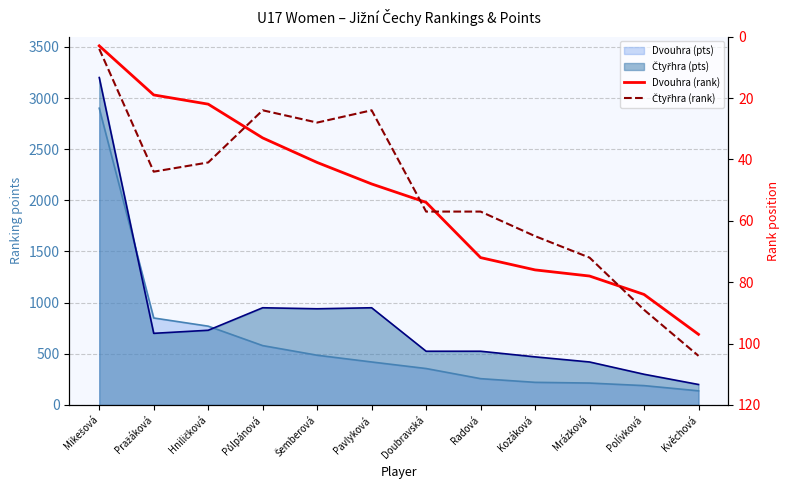

Where is Dvouhra (rank) nearest to the value 50?

Pavlyková